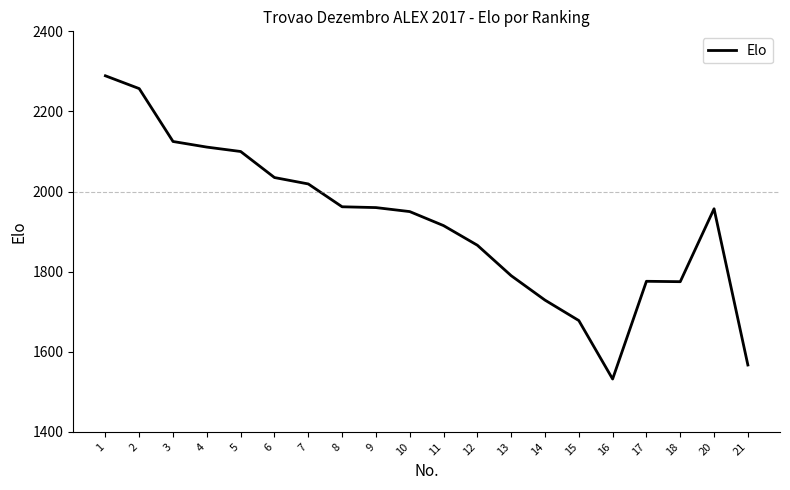

How many lines are shown in the chart?

1